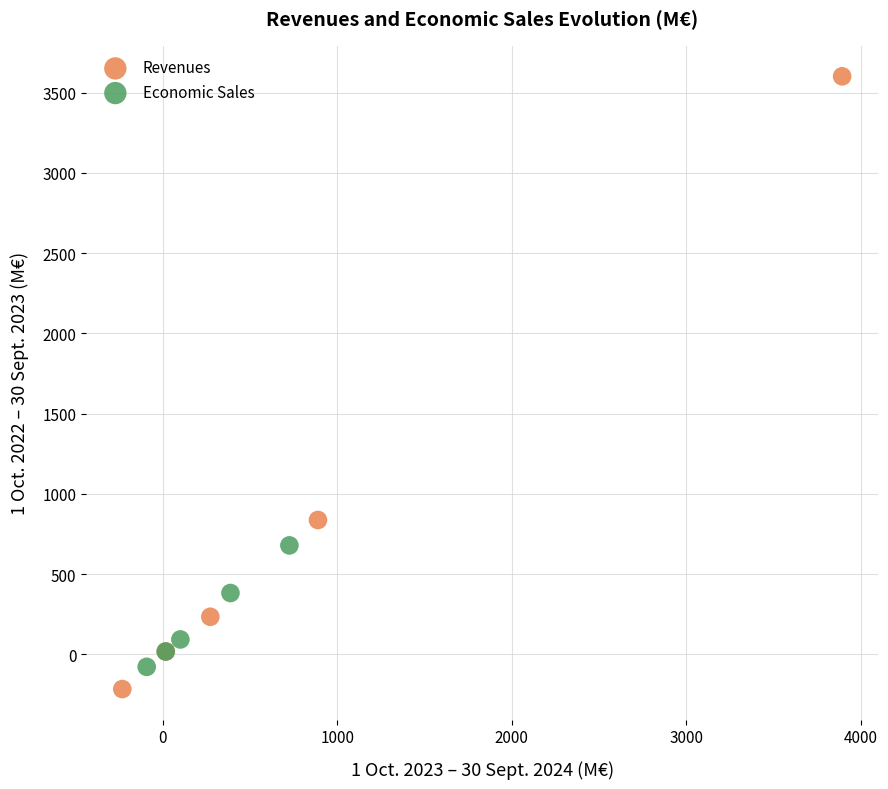

Which series contains the highest Y value?

Revenues